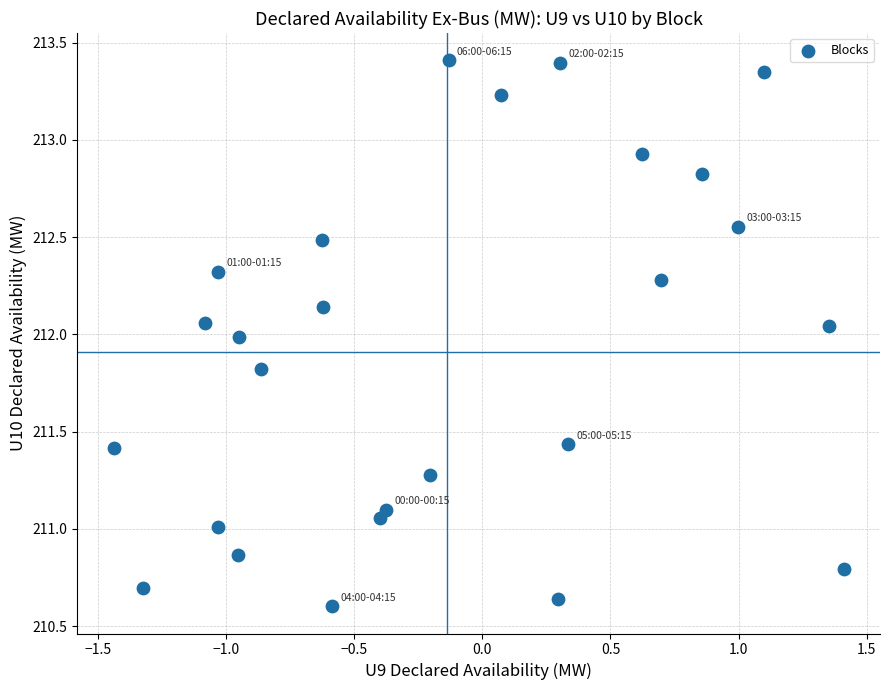

What is the range of Y values (max minus min)?

2.8